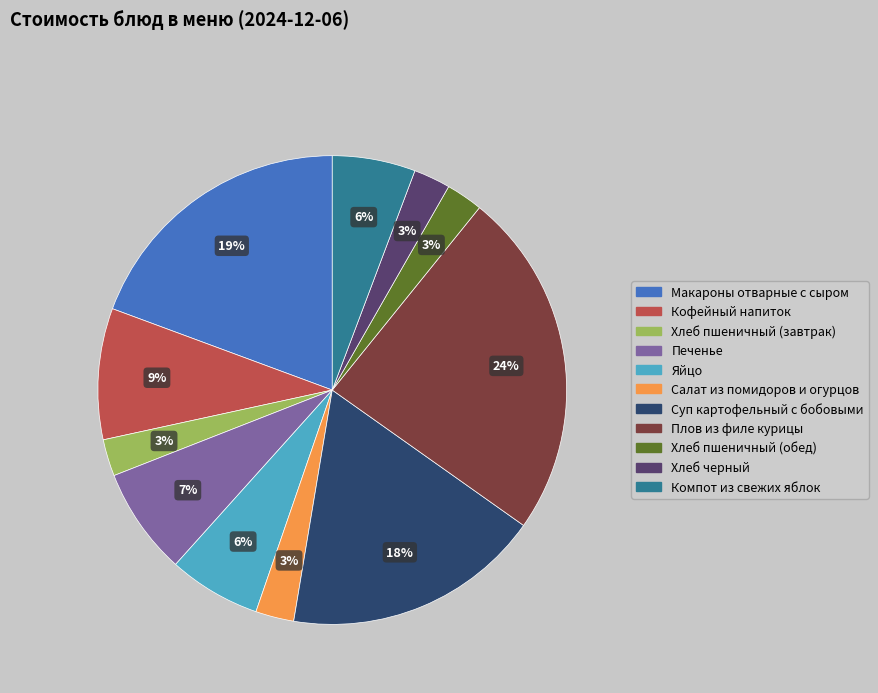

Combined, do Салат из помидоров и огурцов and Суп картофельный с бобовыми account for over 50%?

No